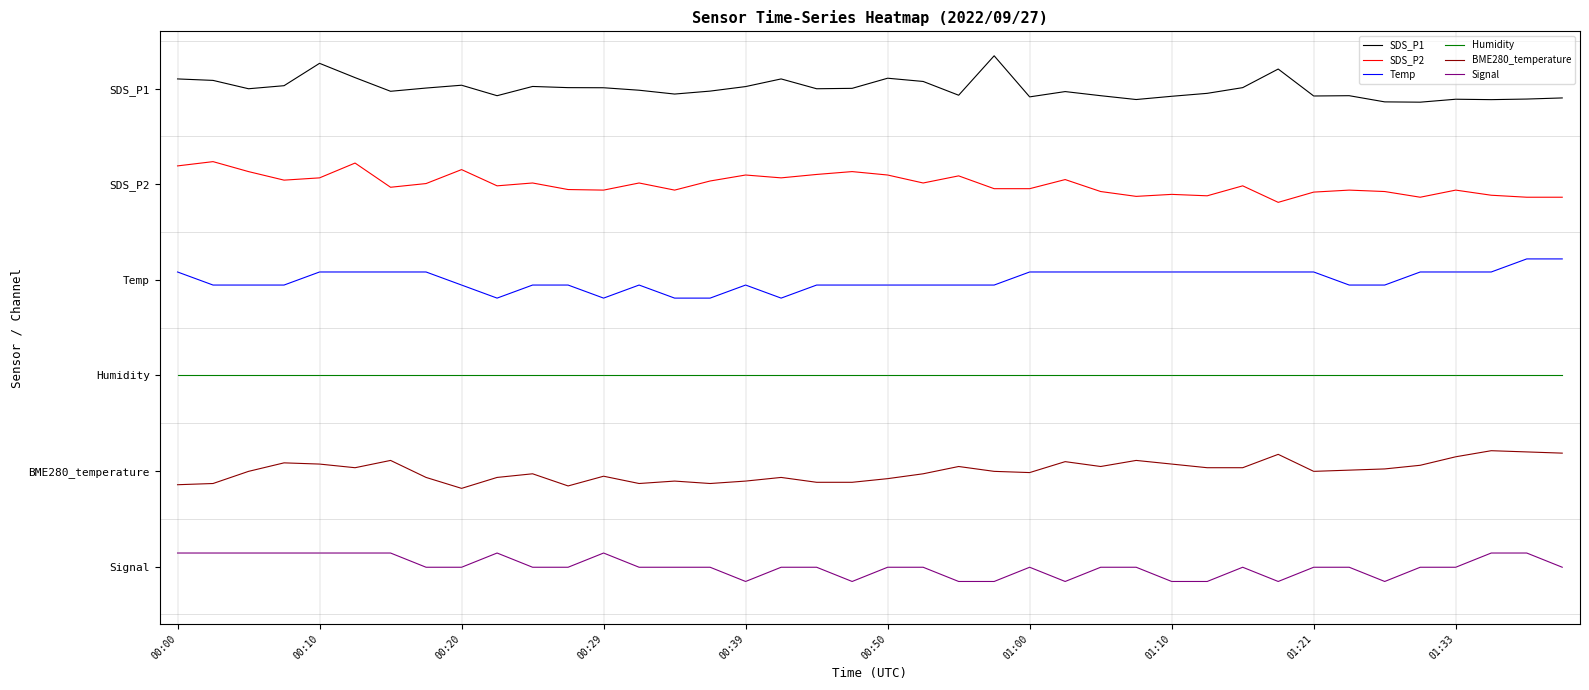

At which category is the sum across all series the highest?

00:10